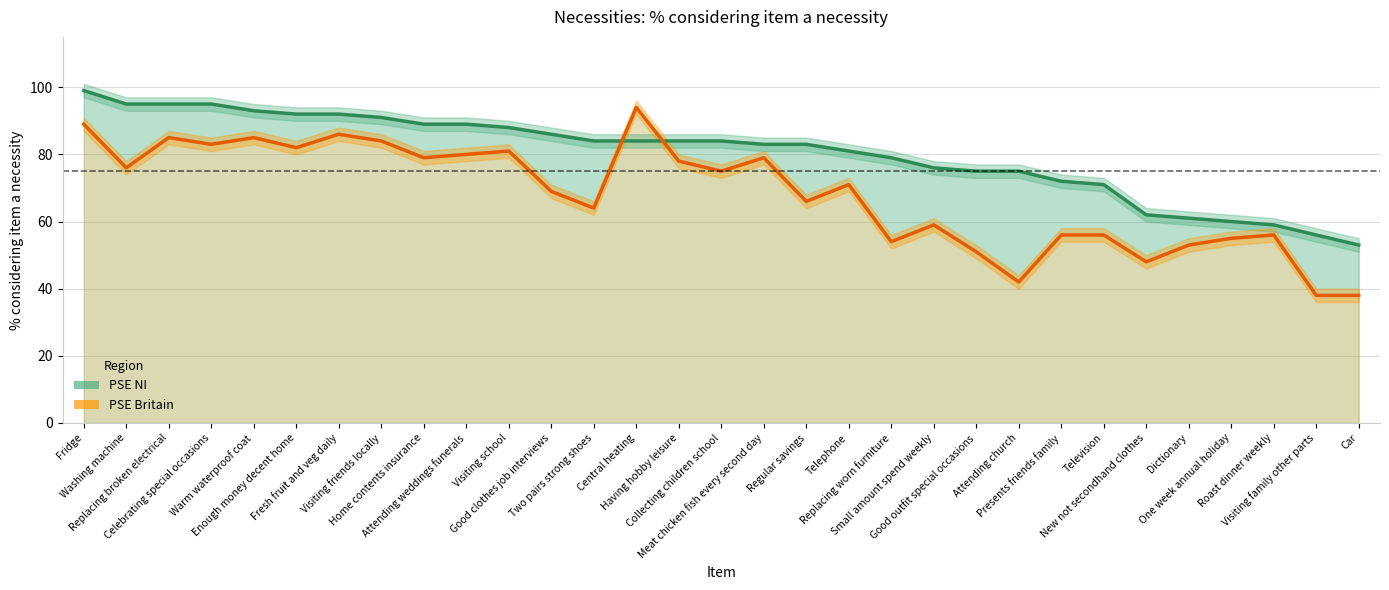

Which category has the highest value across all series?

Fridge